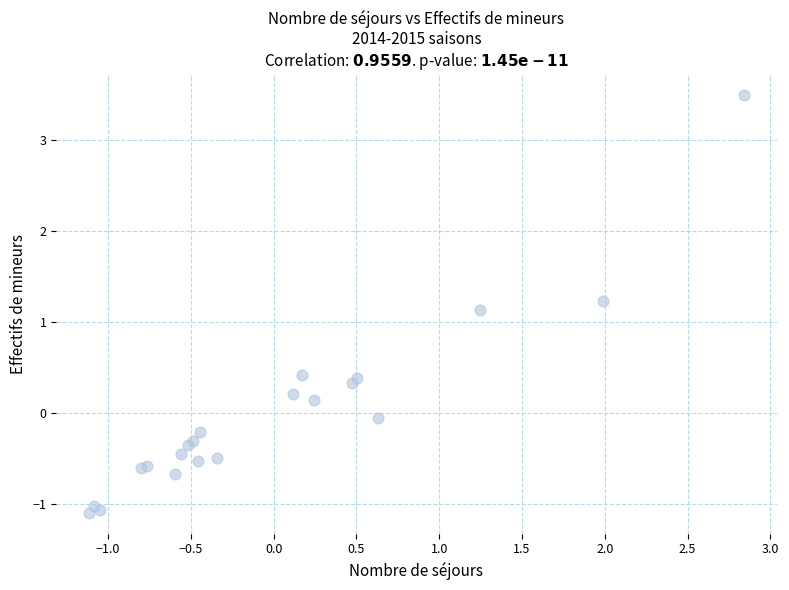

What Y value in the scatter plot is closest to 1?

1.1